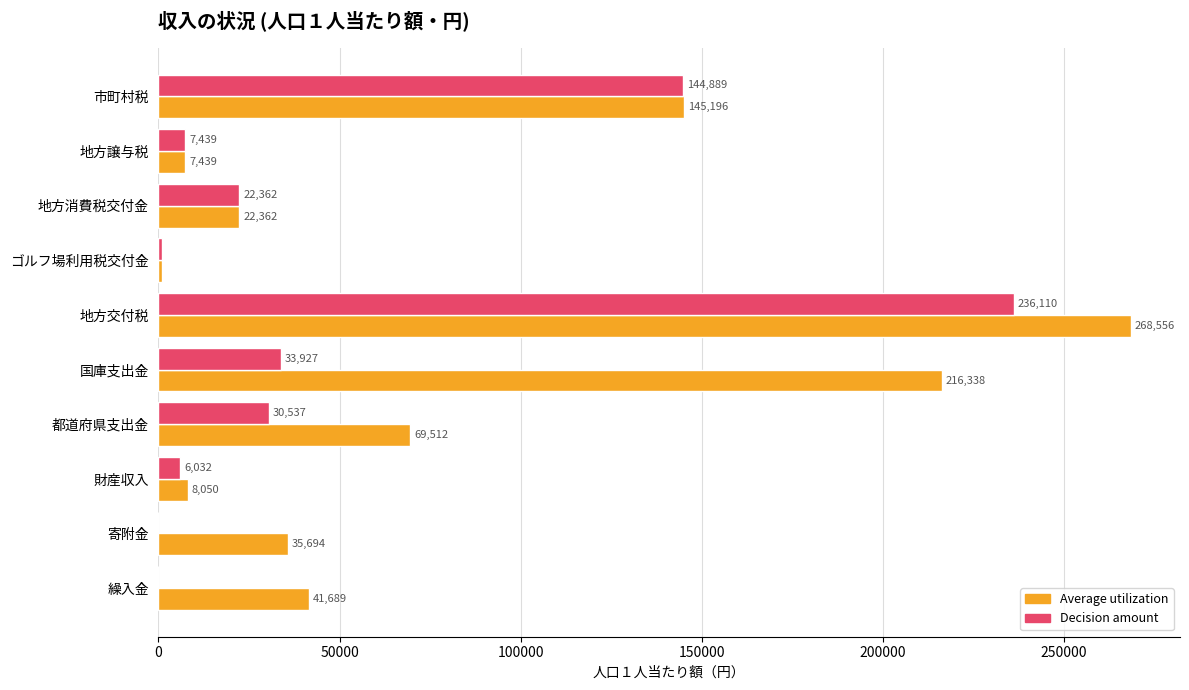

Is it true that Decision amount equals -112275 at 繰入金?

False